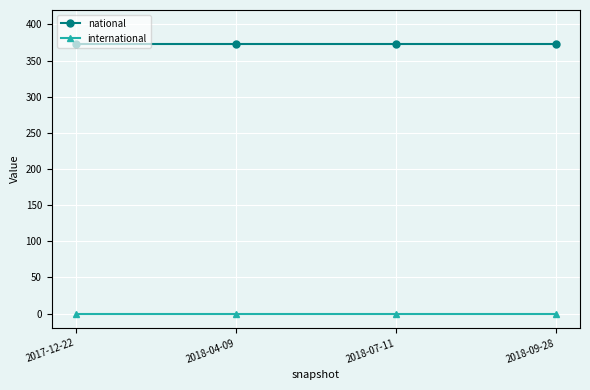

True or false: national has a value of 373 at 2018-04-09.

True